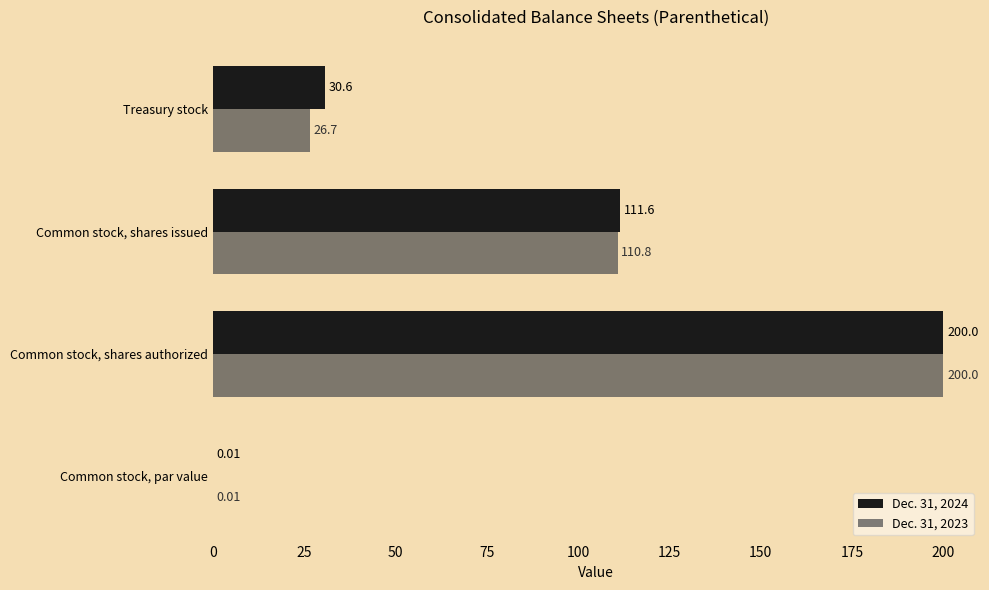

At which label is Dec. 31, 2024 closest to 100?

Common stock, shares issued